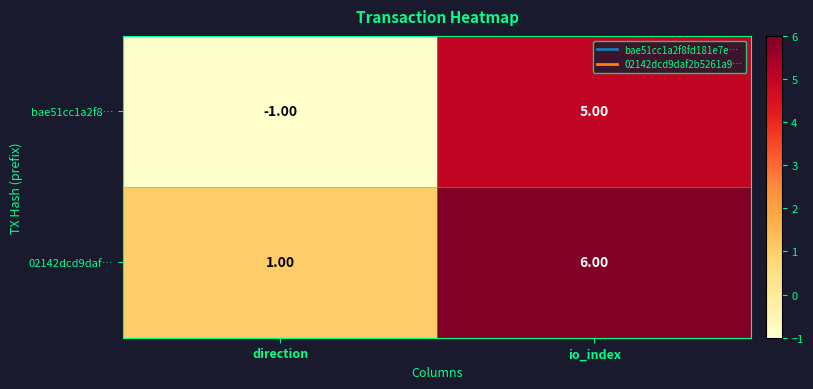

What is the spread (max minus min) of values at io_index?

1